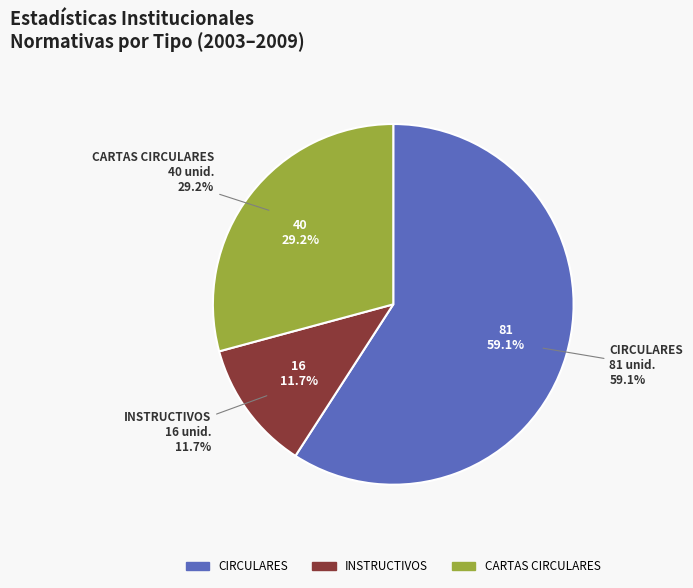

True or false: 2009 accounts for 0% of the total.

True